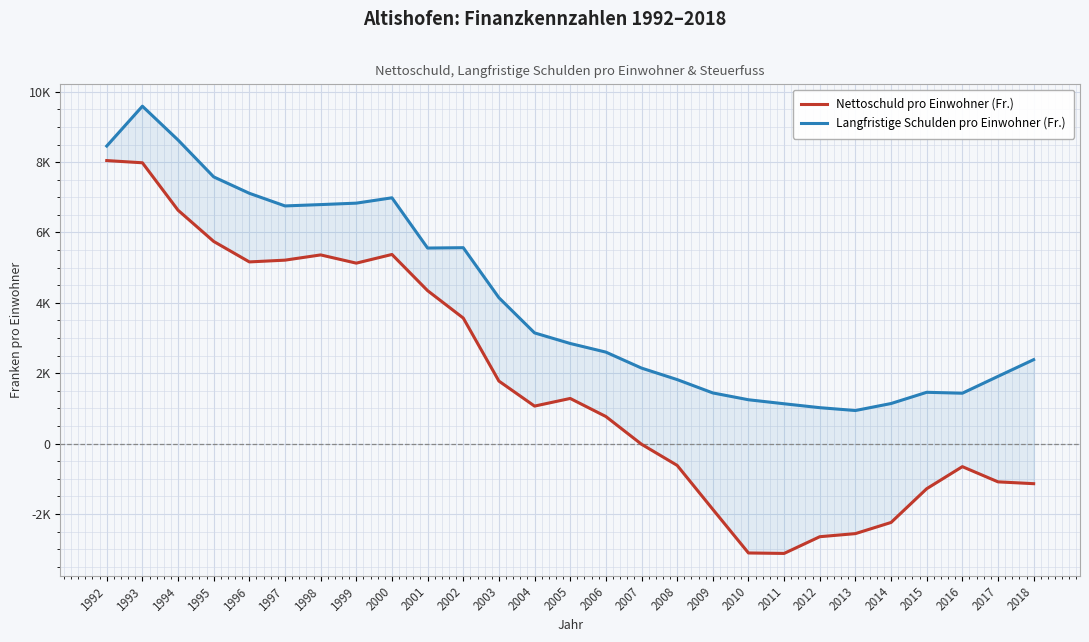

True or false: Nettoschuld pro Einwohner (Fr.) has a value of 8044 at 1992.

True